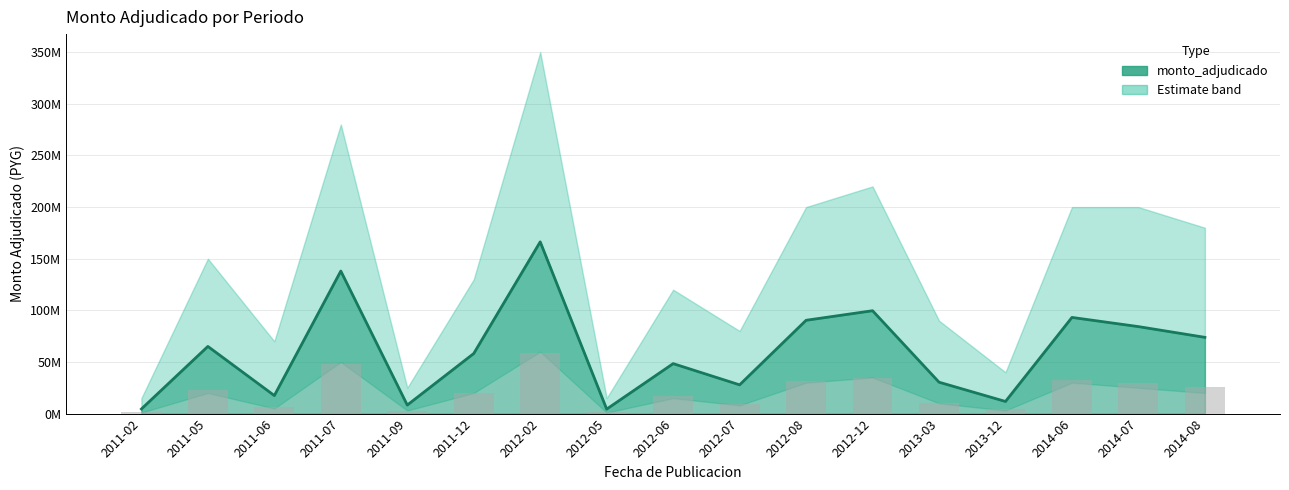

True or false: the data shows 34870500.0 at 2012-12.

True